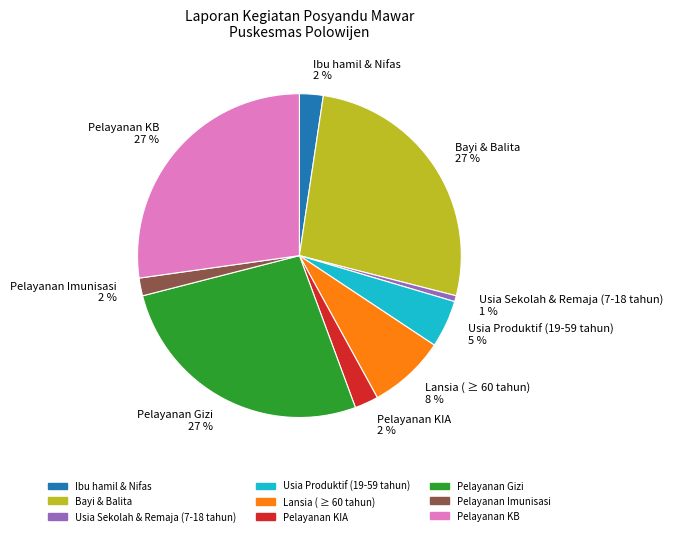

Which category has the smallest portion of the pie?

Usia Sekolah & Remaja (7-18 tahun)